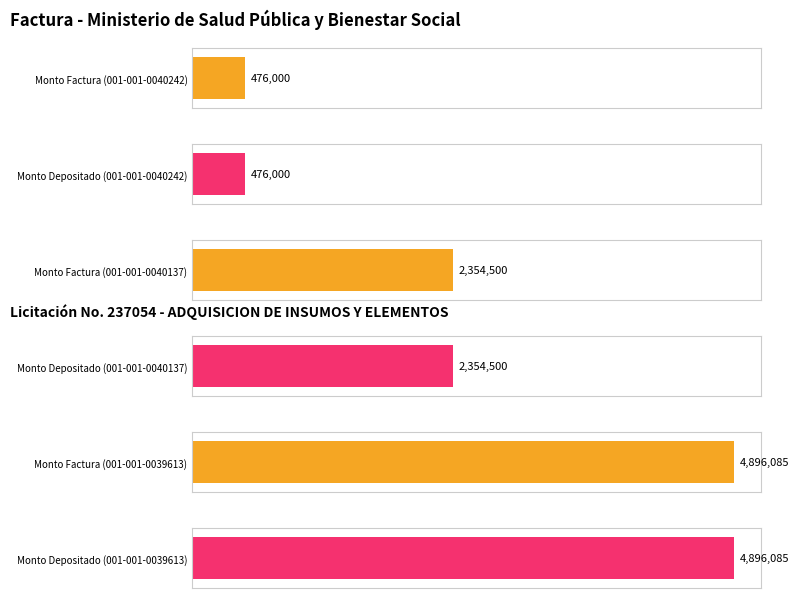

Reading left to right, extract all data points from this chart.

monto_factura: 476000	2354500	4896085
monto_depositado_proveedor: 476000	2354500	4896085